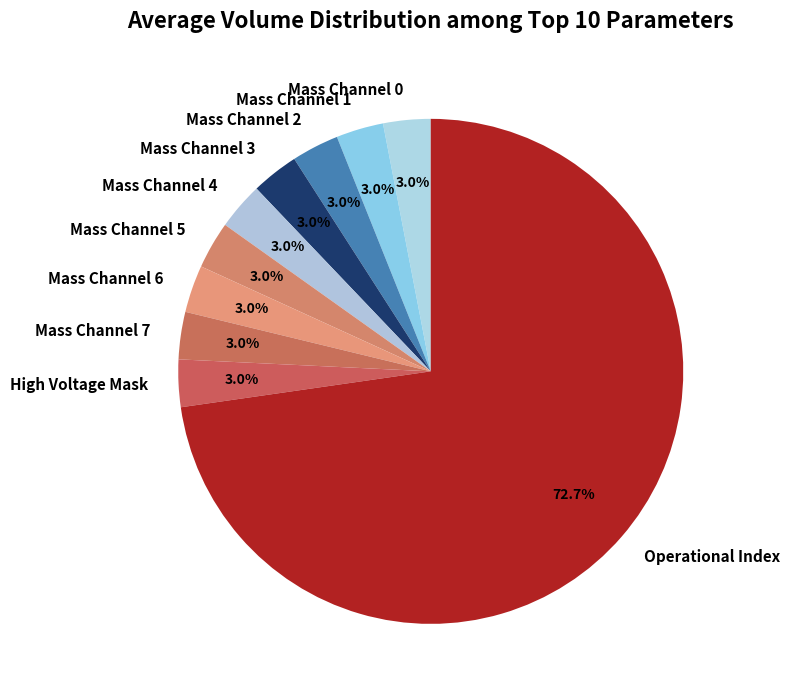

Combined, do Mass Channel 1 and Mass Channel 6 account for over 50%?

No